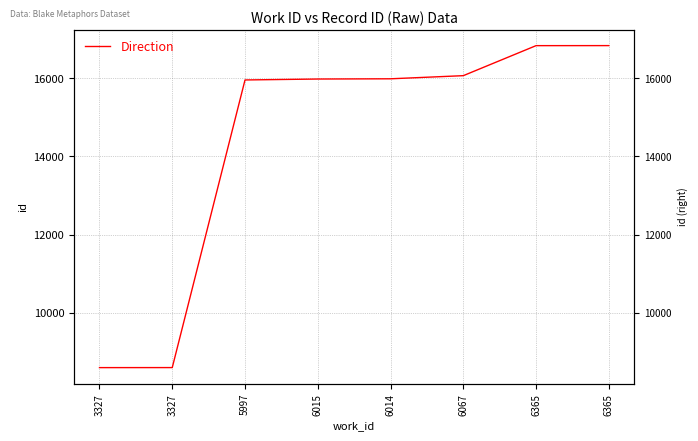

Where does the data first go above 15985?

6067